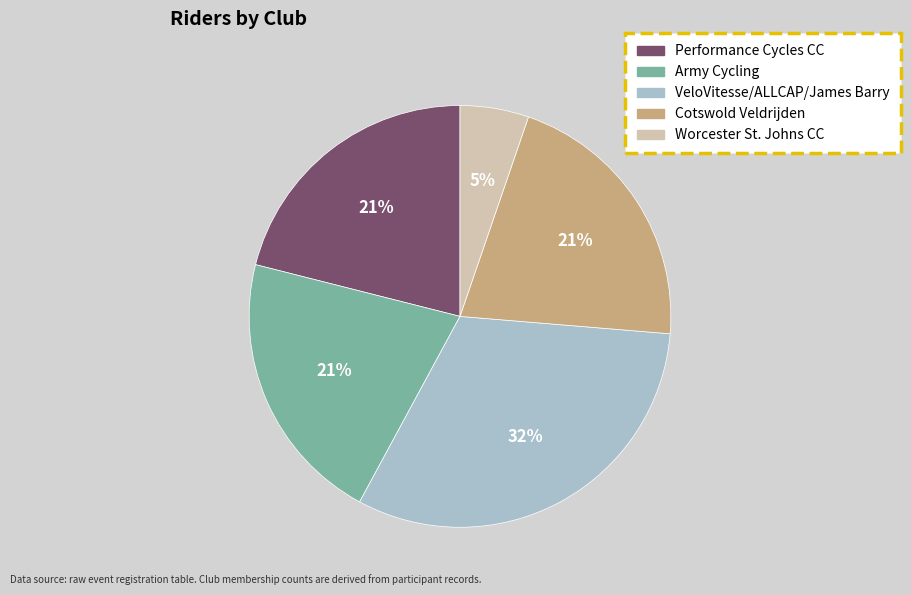

What is the ratio of the value at Performance Cycles CC to the value at VeloVitesse/ALLCAP/James Barry?

0.7